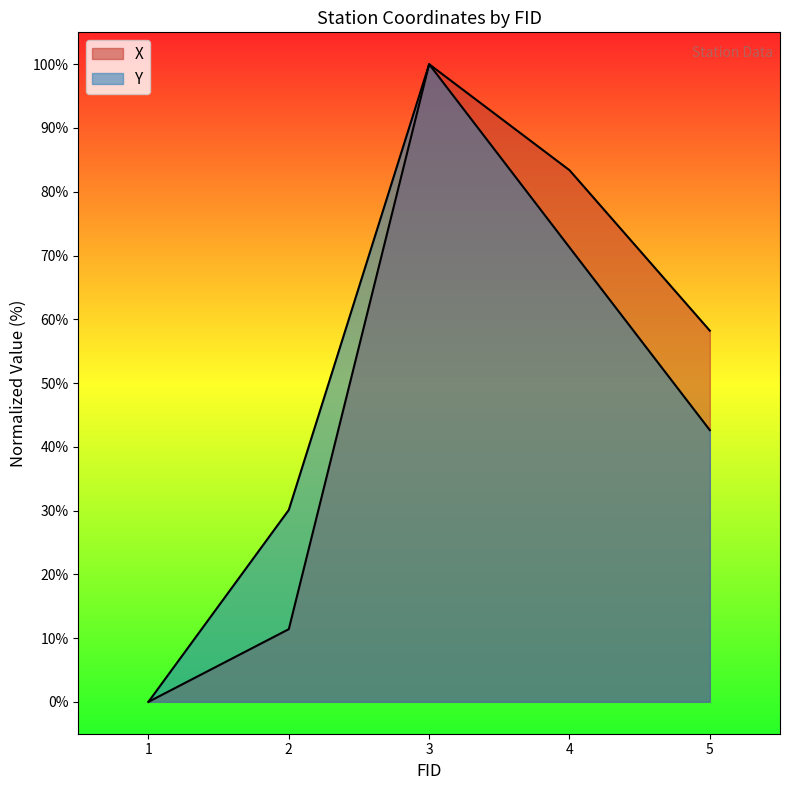

At which label is X closest to 50?

5